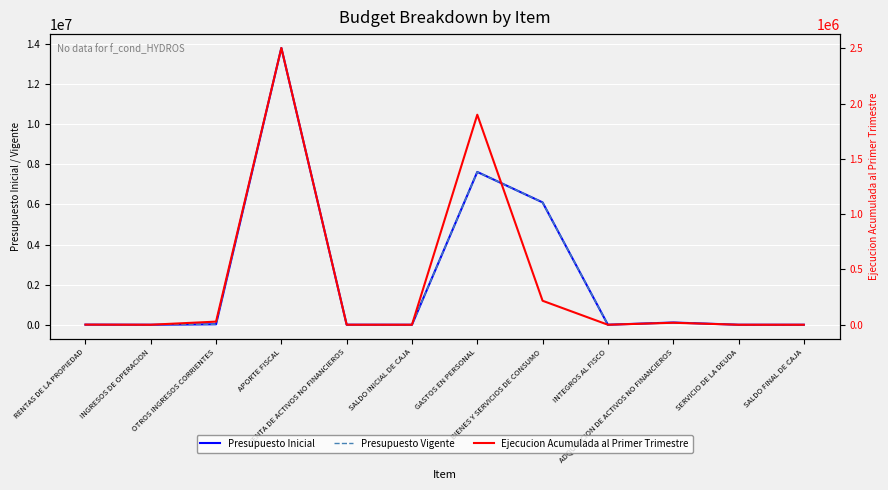

At how many categories does at least one series exceed 9288021?

1